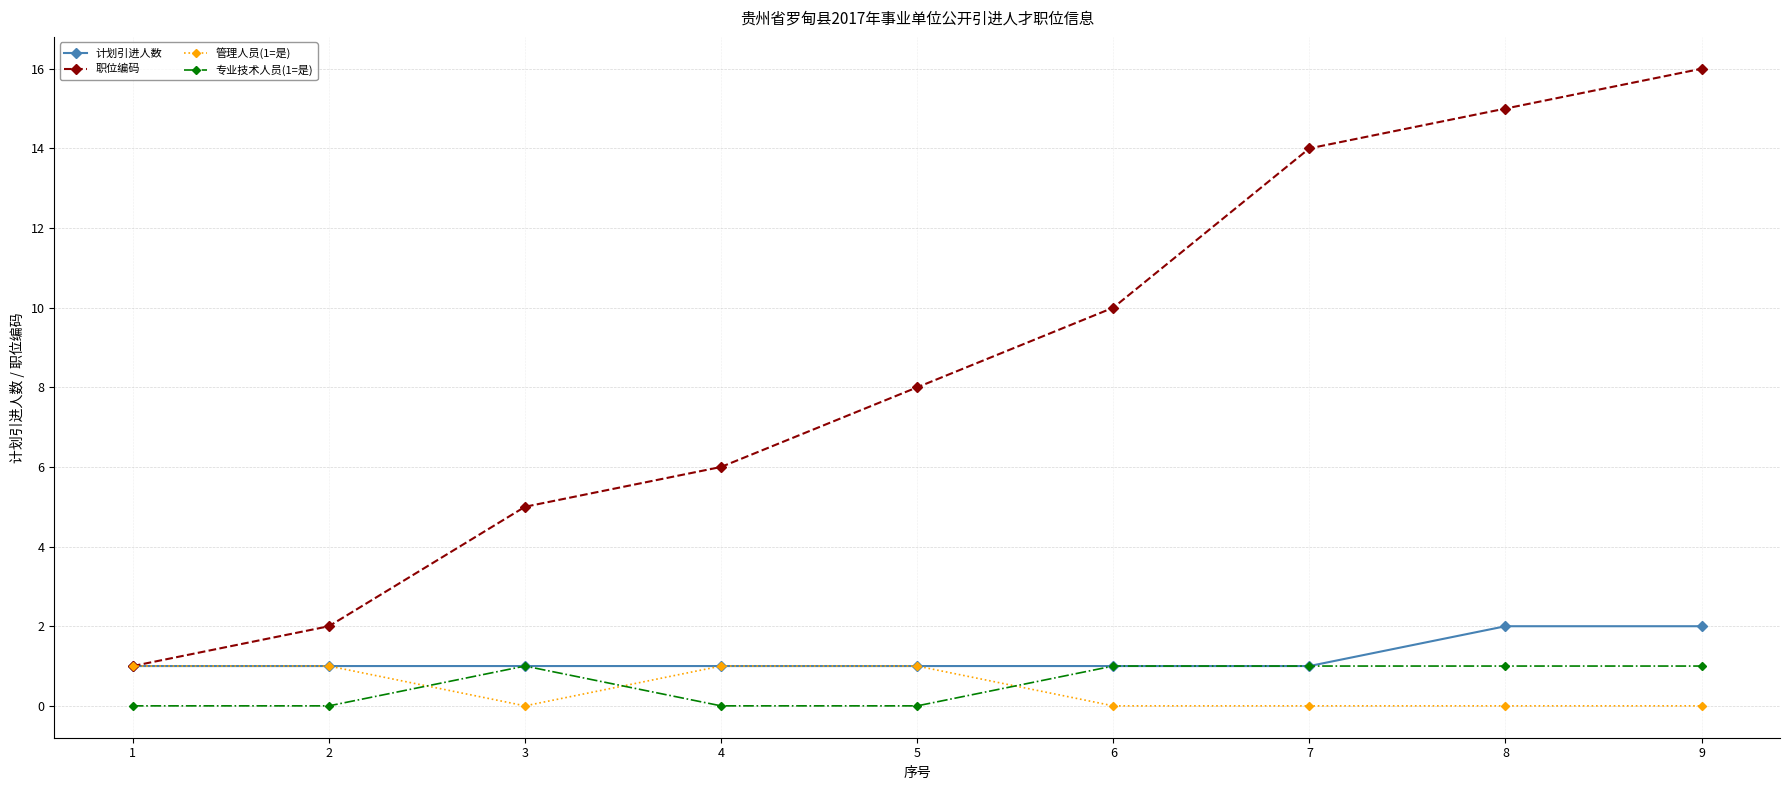

Which category has the highest value across all series?

9